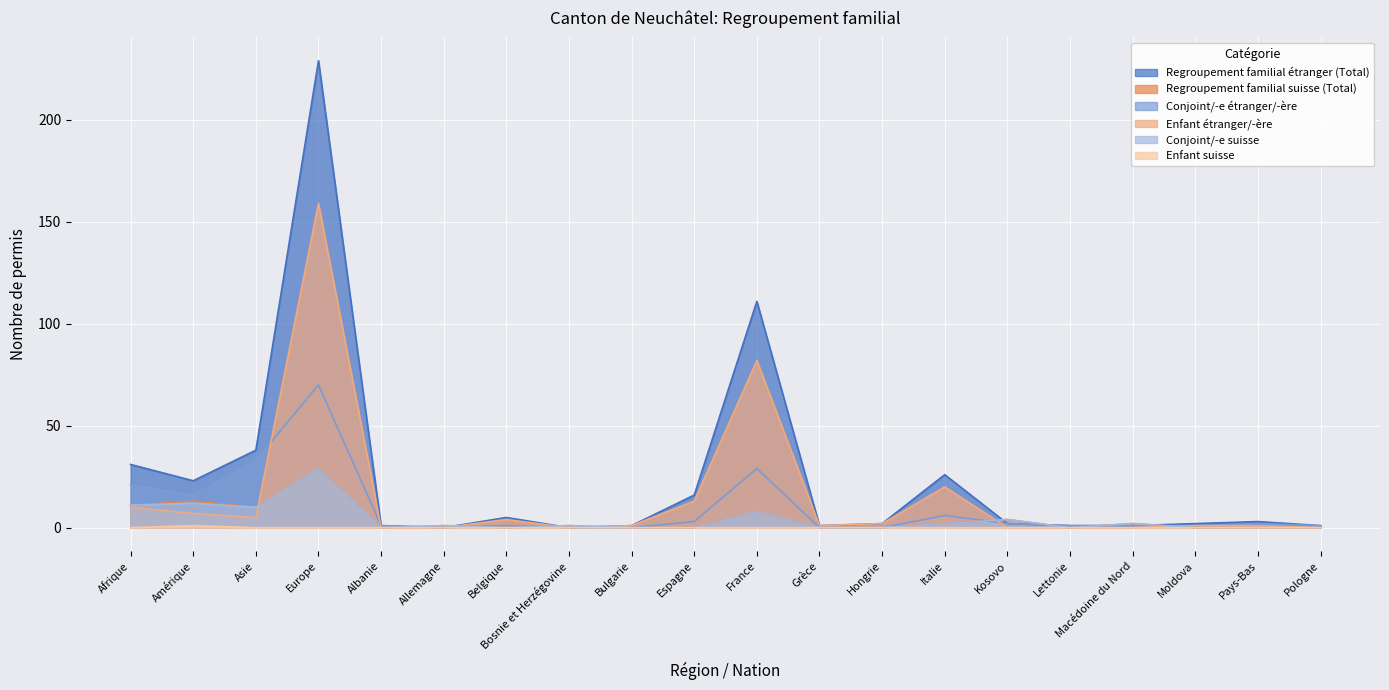

Which series ends up on top after the final intersection of Conjoint/-e étranger/-ère and Regroupement familial suisse (Total)?

Conjoint/-e étranger/-ère